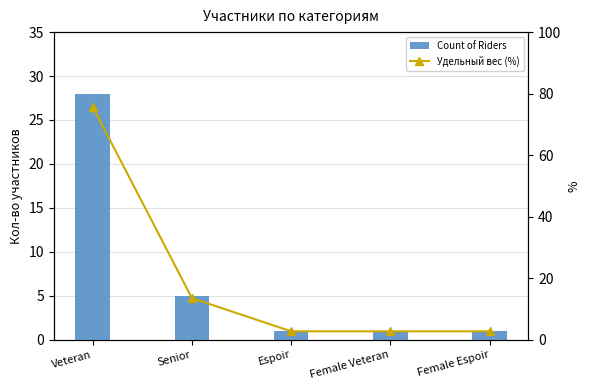

What is the maximum value shown in the chart?

75.7